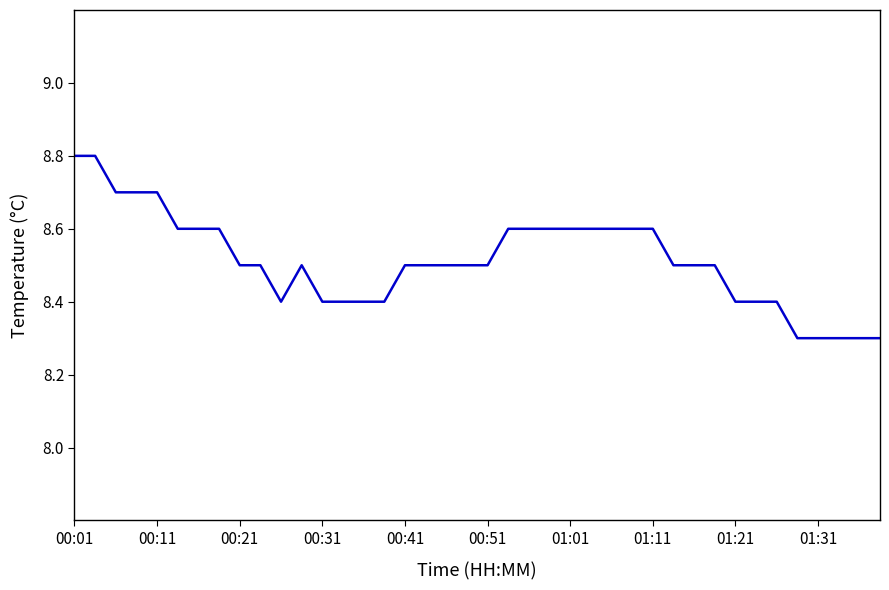

Count the values in the range 8 to 9.

40